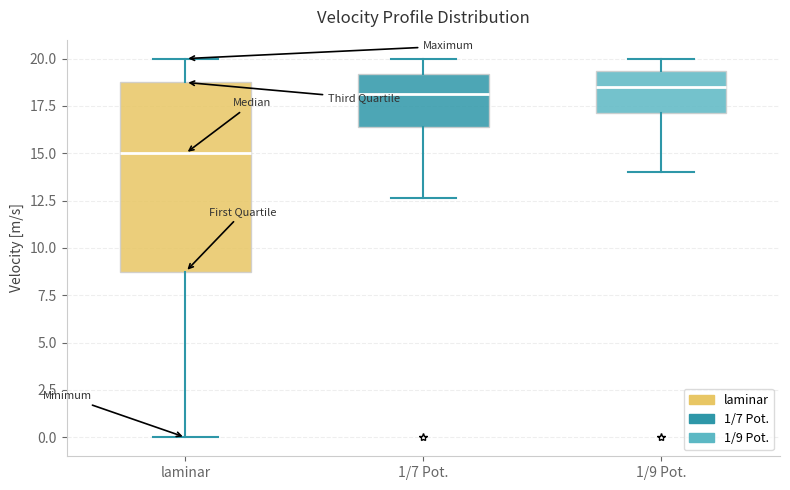

Reading left to right, read every box against the y-axis: the position of its median line, the range the box covers, and the ends of its whiskers. The values are not printed on the chart, so give them approximately, as read against the axis.

laminar: median 15.0, box 8.5 to 18.5, whiskers 0.0 to 20.0
1/7 Pot.: median 18.0, box 16.5 to 19.0, whiskers 12.5 to 20.0
1/9 Pot.: median 18.5, box 17.0 to 19.5, whiskers 14.0 to 20.0